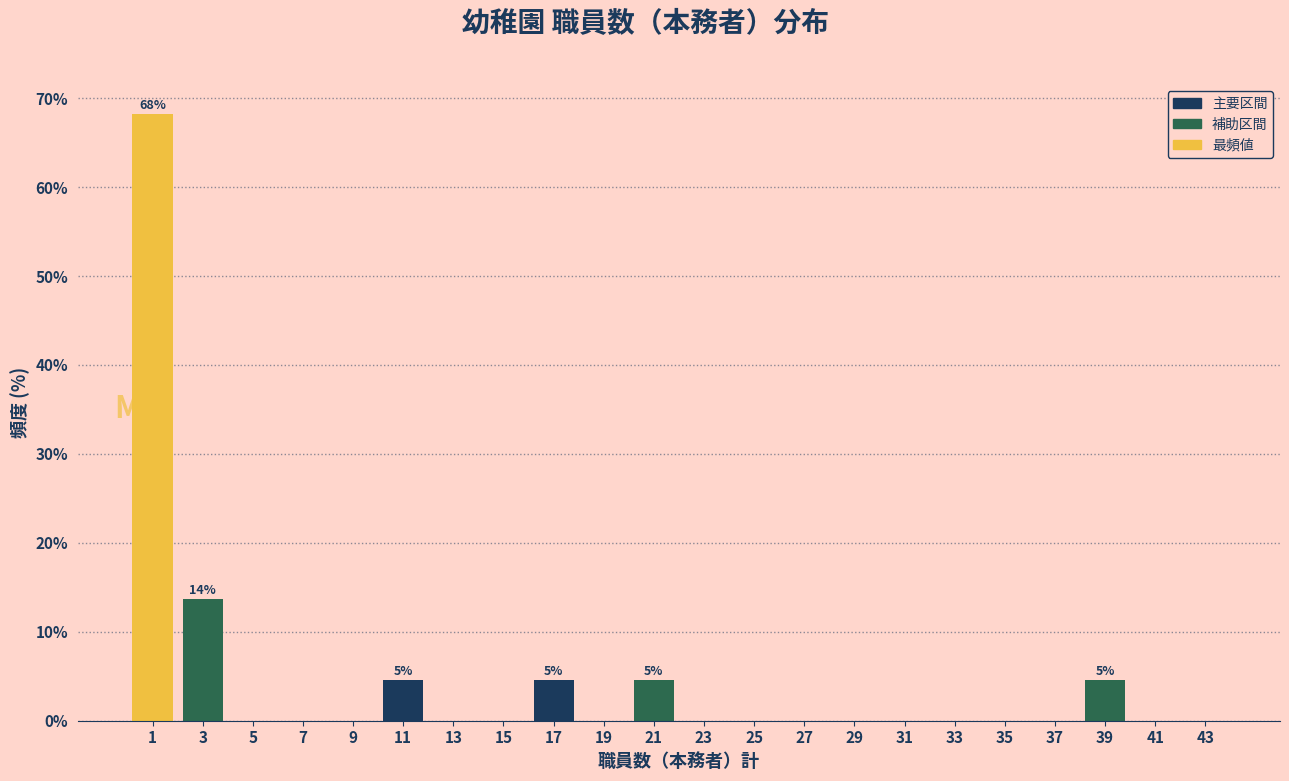

Reading right to left, list all the values displayed in this chart.

43=0.0	41=0.0	39=4.5	37=0.0	35=0.0	33=0.0	31=0.0	29=0.0	27=0.0	25=0.0	23=0.0	21=4.5	19=0.0	17=4.5	15=0.0	13=0.0	11=4.5	9=0.0	7=0.0	5=0.0	3=13.6	1=68.2